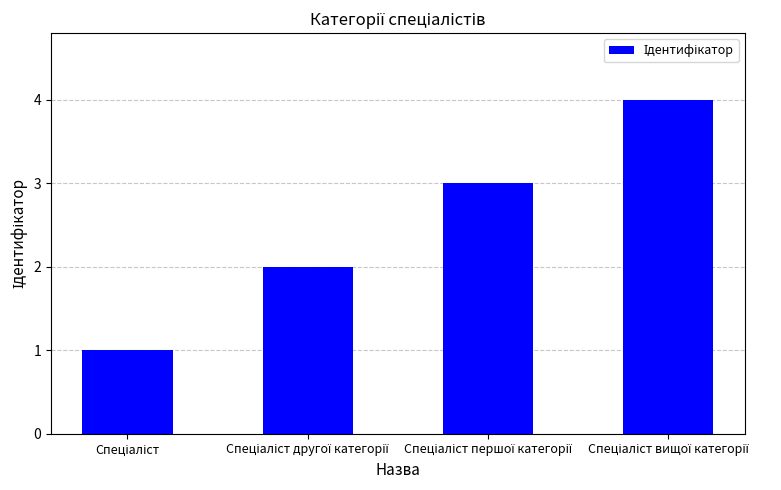

What is the maximum value shown in the chart?

4